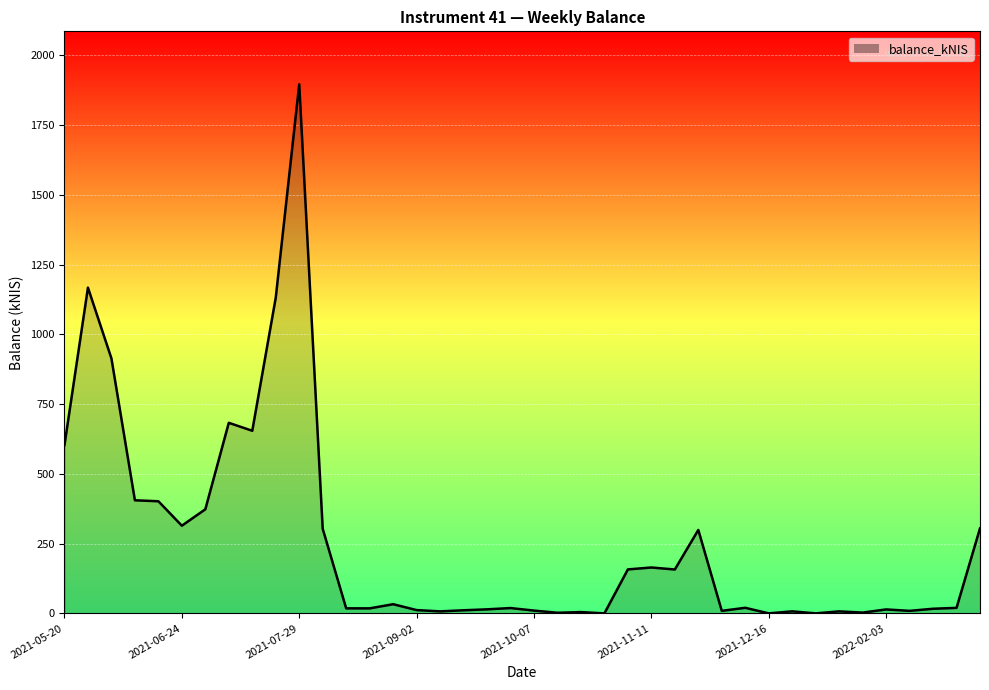

What is the maximum value shown in the chart?

1896.0